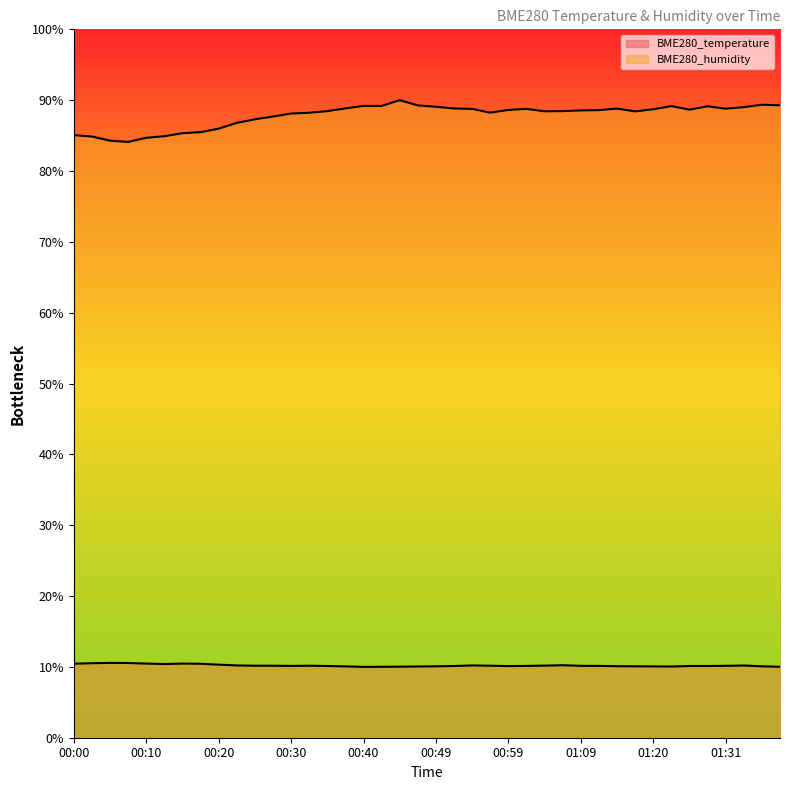

Reading right to left, transcribe all the data shown in this chart.

BME280_temperature: 01:39=10.0	01:36=10.1	01:34=10.2	01:31=10.2	01:28=10.1	01:26=10.1	01:23=10.1	01:20=10.1	01:17=10.1	01:14=10.1	01:12=10.1	01:09=10.2	01:07=10.2	01:04=10.2	01:02=10.1	00:59=10.1	00:57=10.2	00:54=10.2	00:52=10.1	00:49=10.1	00:47=10.1	00:45=10.0	00:42=10.0	00:40=10.0	00:37=10.1	00:35=10.1	00:32=10.2	00:30=10.1	00:27=10.2	00:25=10.2	00:22=10.2	00:20=10.3	00:18=10.4	00:15=10.5	00:13=10.4	00:10=10.5	00:08=10.5	00:05=10.6	00:03=10.5	00:00=10.5
BME280_humidity: 01:39=89.3	01:36=89.4	01:34=89.0	01:31=88.8	01:28=89.1	01:26=88.7	01:23=89.2	01:20=88.7	01:17=88.4	01:14=88.8	01:12=88.6	01:09=88.5	01:07=88.5	01:04=88.4	01:02=88.8	00:59=88.6	00:57=88.2	00:54=88.8	00:52=88.8	00:49=89.1	00:47=89.3	00:45=90.0	00:42=89.2	00:40=89.2	00:37=88.8	00:35=88.5	00:32=88.2	00:30=88.1	00:27=87.7	00:25=87.3	00:22=86.8	00:20=86.0	00:18=85.5	00:15=85.3	00:13=84.9	00:10=84.7	00:08=84.1	00:05=84.3	00:03=84.9	00:00=85.1